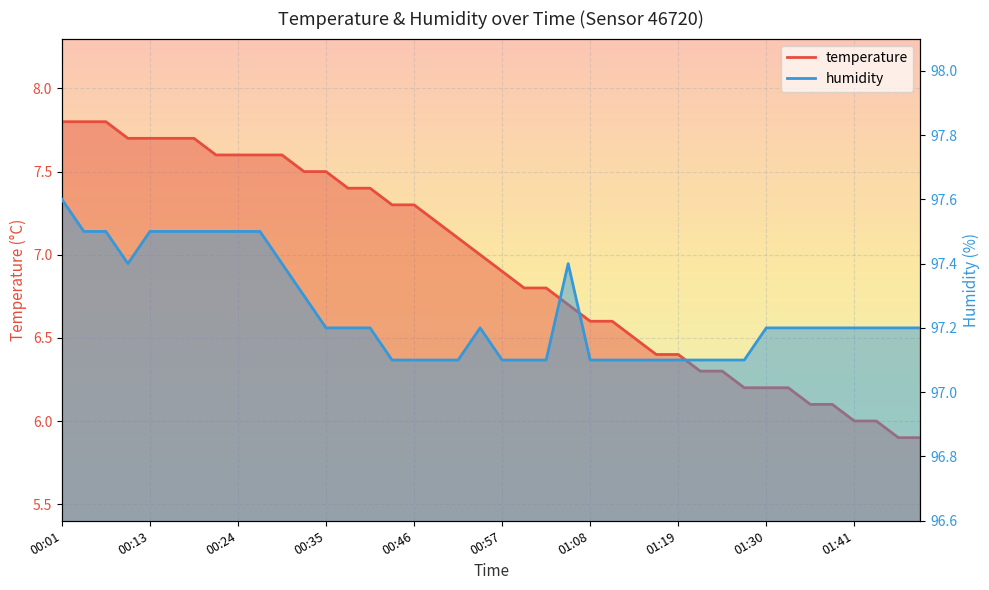

Which series has the largest range (max minus min)?

temperature